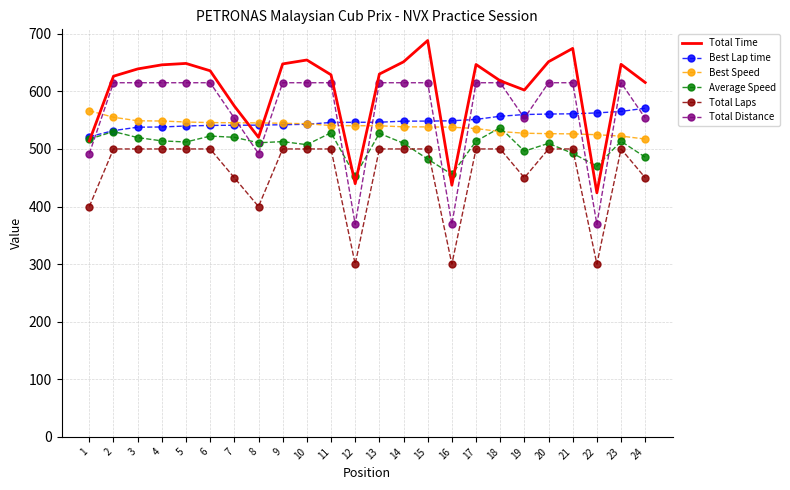

At how many categories does at least one series exceed 408?

24